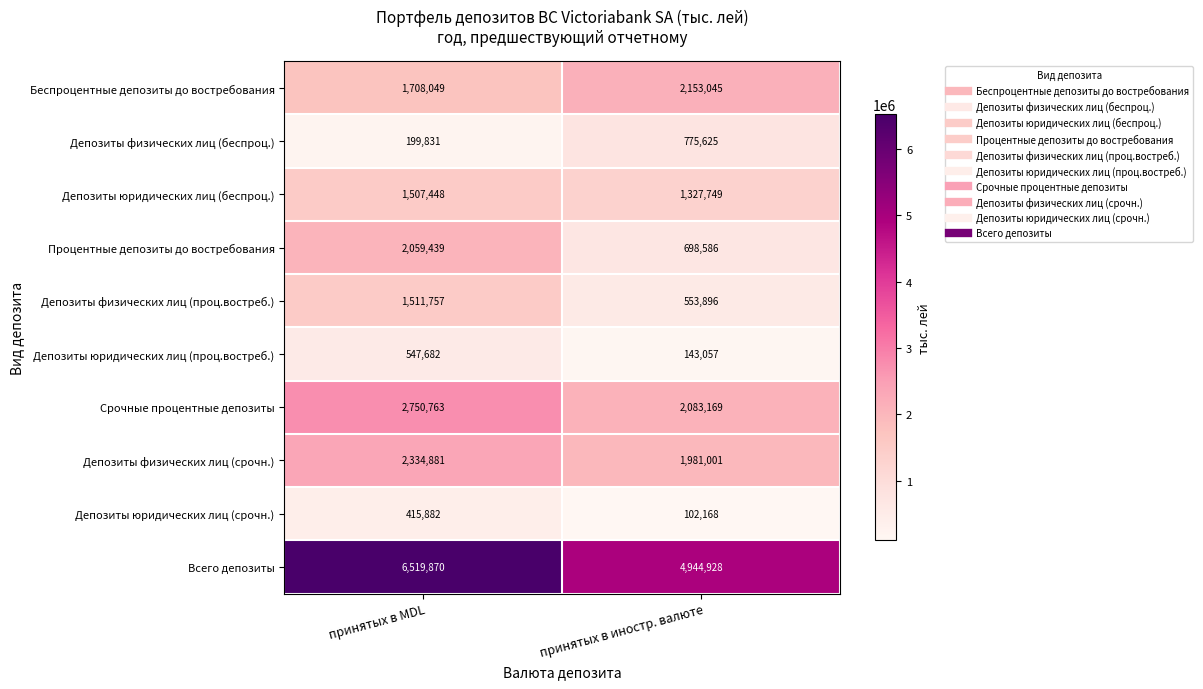

What value does the Депозиты физических лиц (беспроц.) series have at принятых в MDL, to the nearest 10?

199830